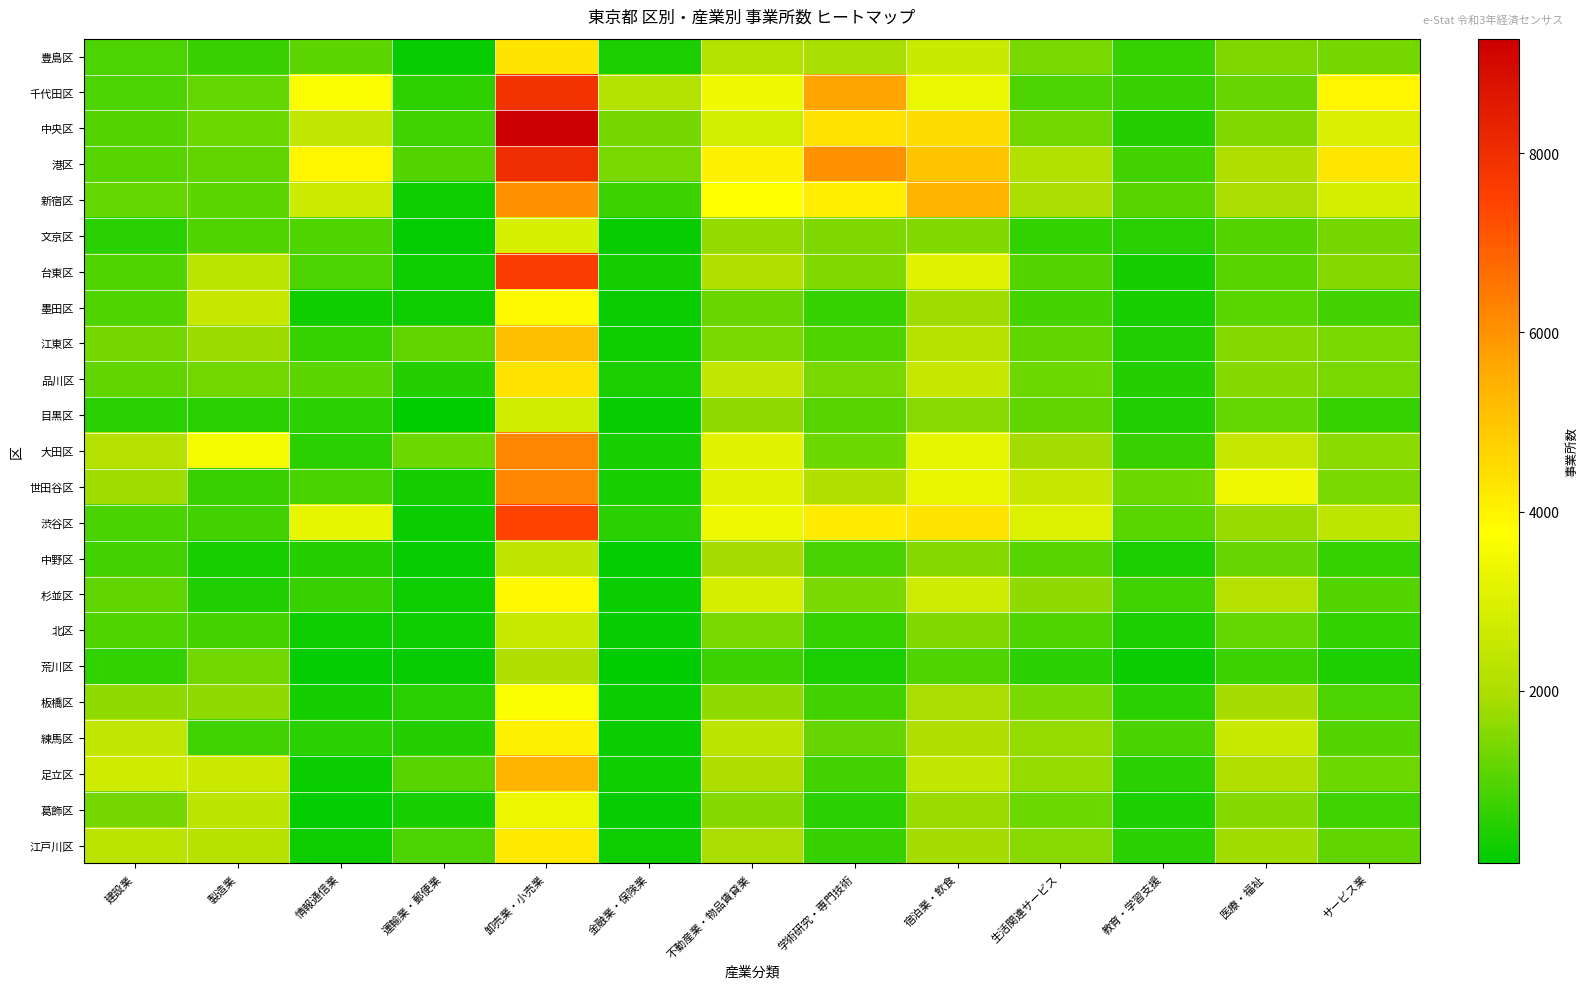

What is the spread (max minus min) of values at 製造業?

3240